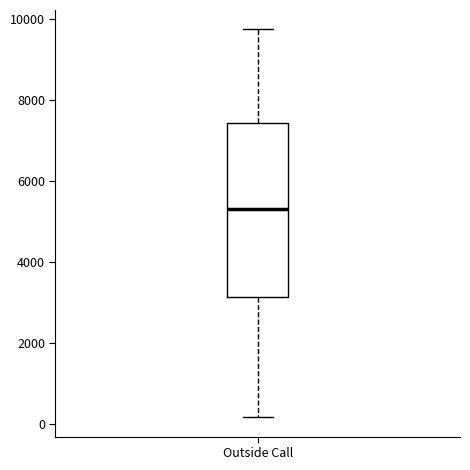

Read this box plot against the y-axis: the position of the median line, the range covered by the box, and the ends of both whiskers. The values are not printed on the chart, so give them approximately, as read against the axis.

median 5400, box 3200 to 7400, whiskers 200 to 9800